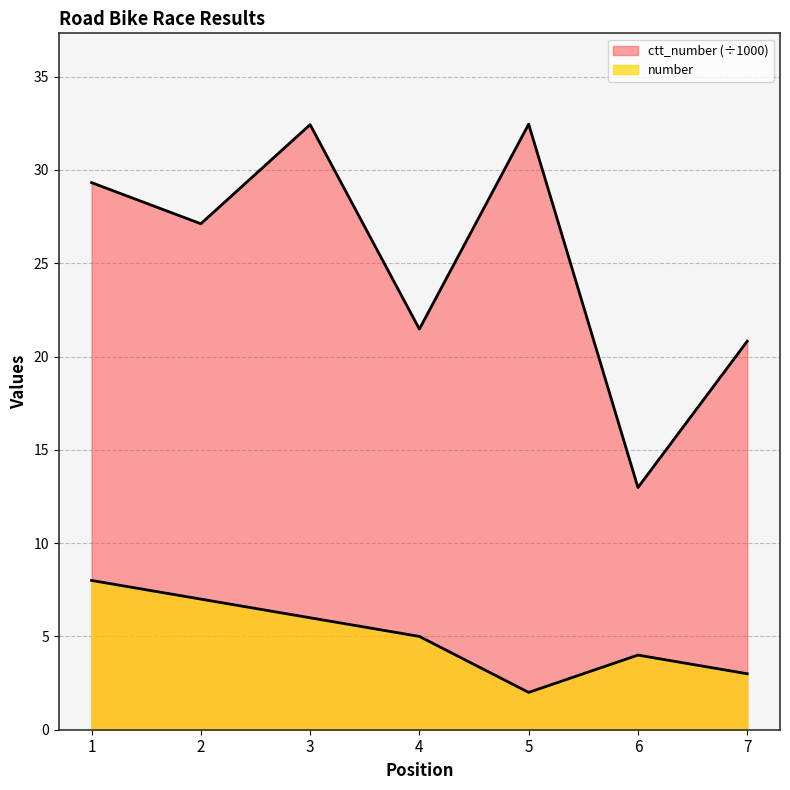

What is the lowest value of the number series?

2.0